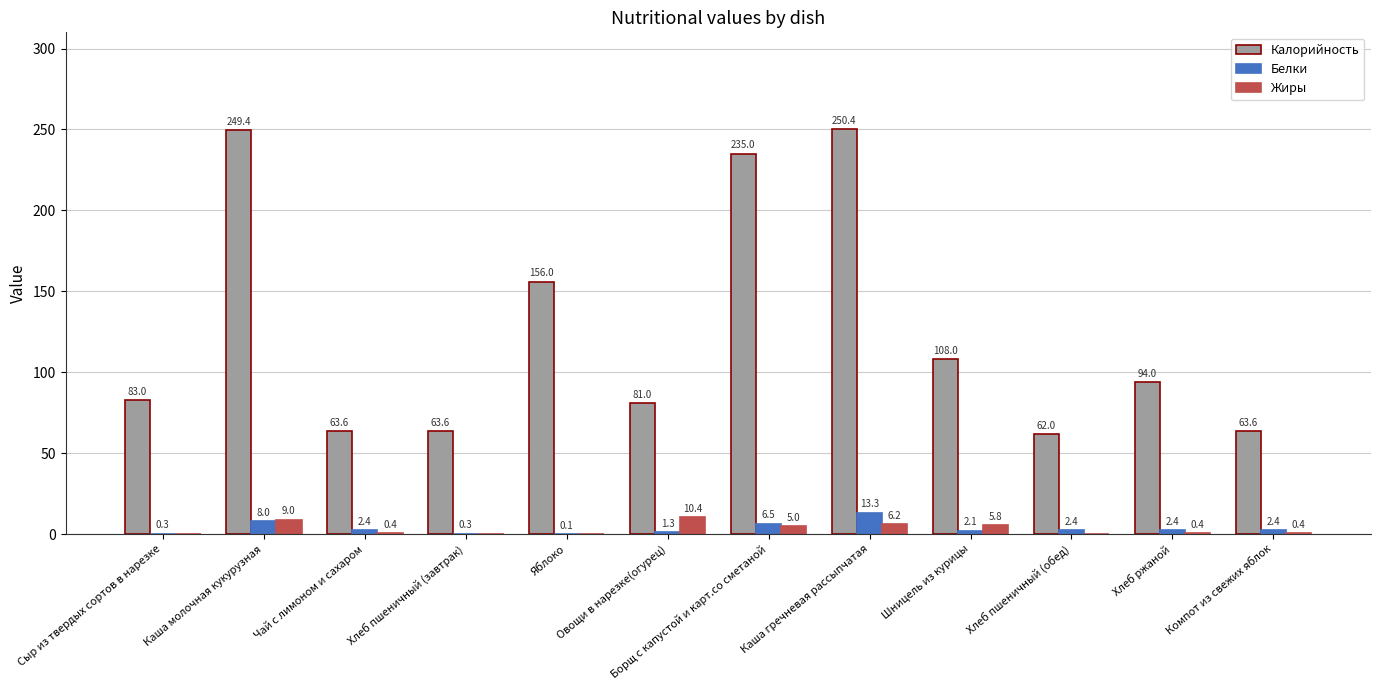

Which series has the largest range (max minus min)?

Калорийность